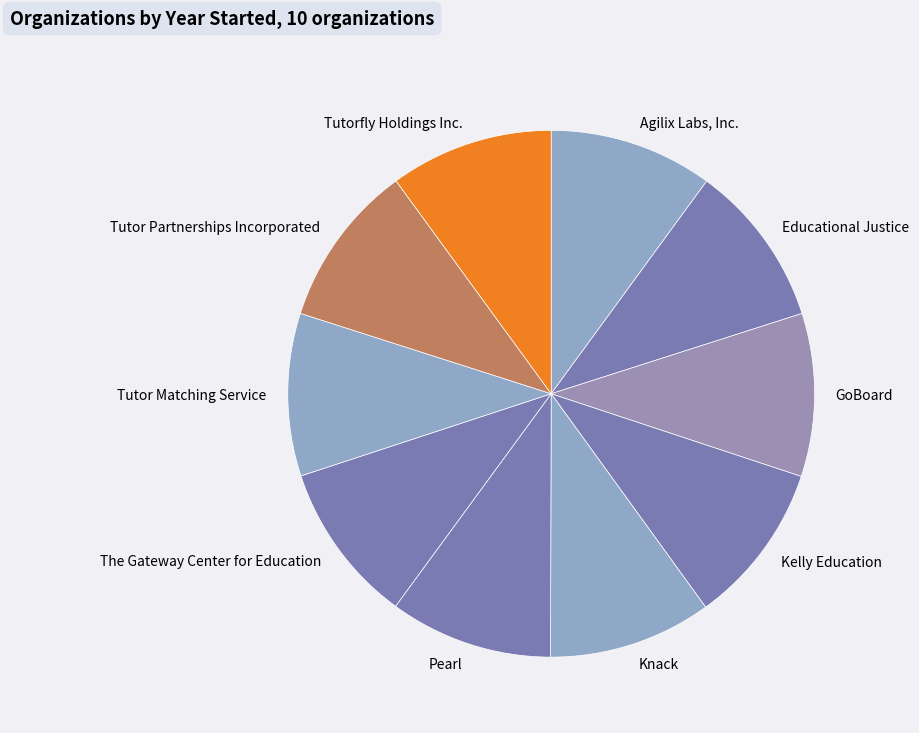

What is the ratio of the value at Knack to the value at GoBoard?

1.0